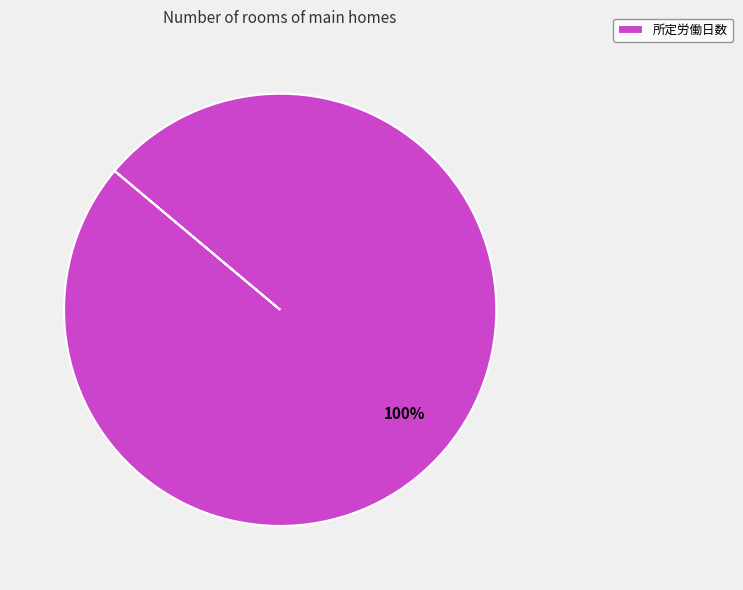

Does any single category account for the majority?

Yes